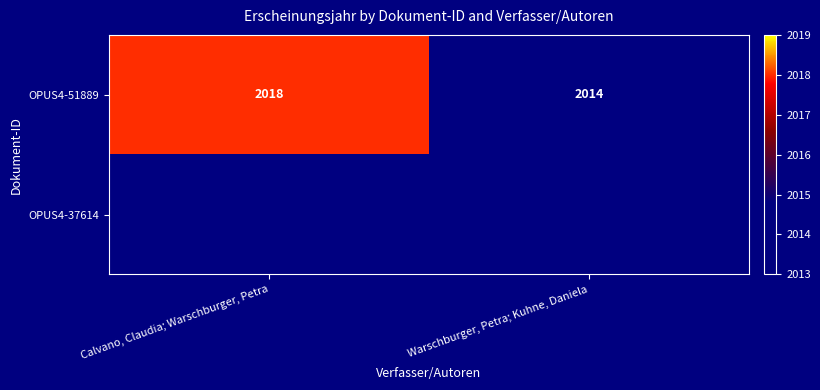

True or false: OPUS4-51889 has a value of 2014 at Warschburger, Petra; Kuhne, Daniela.

True